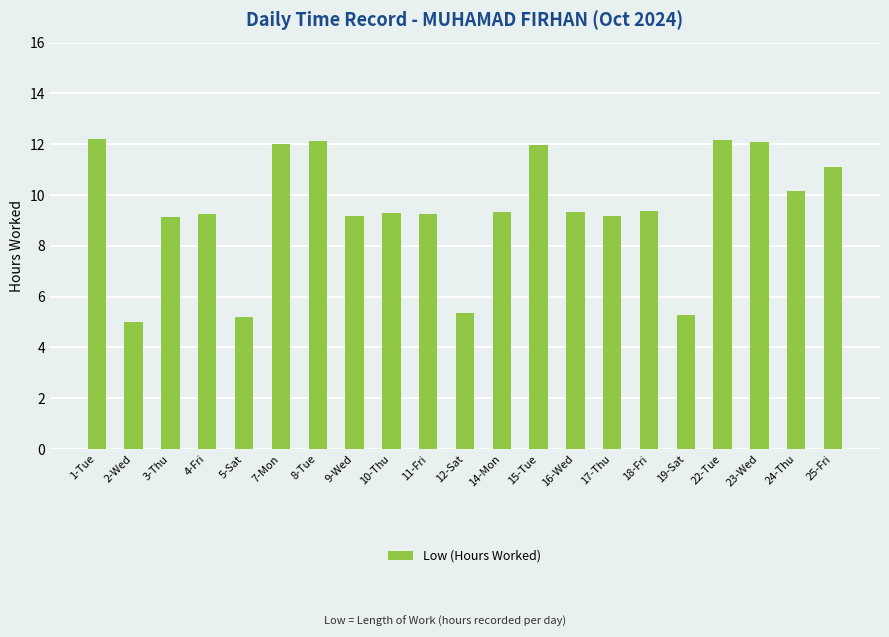

How many values are below 9?

4